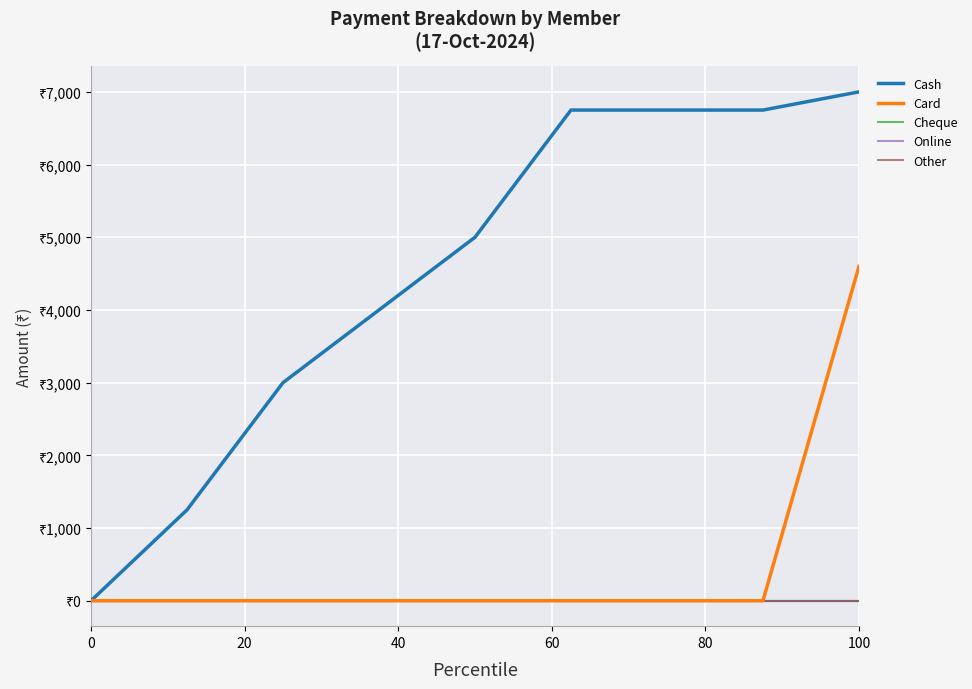

True or false: Cheque has more than 2 points higher than both neighbors.

False